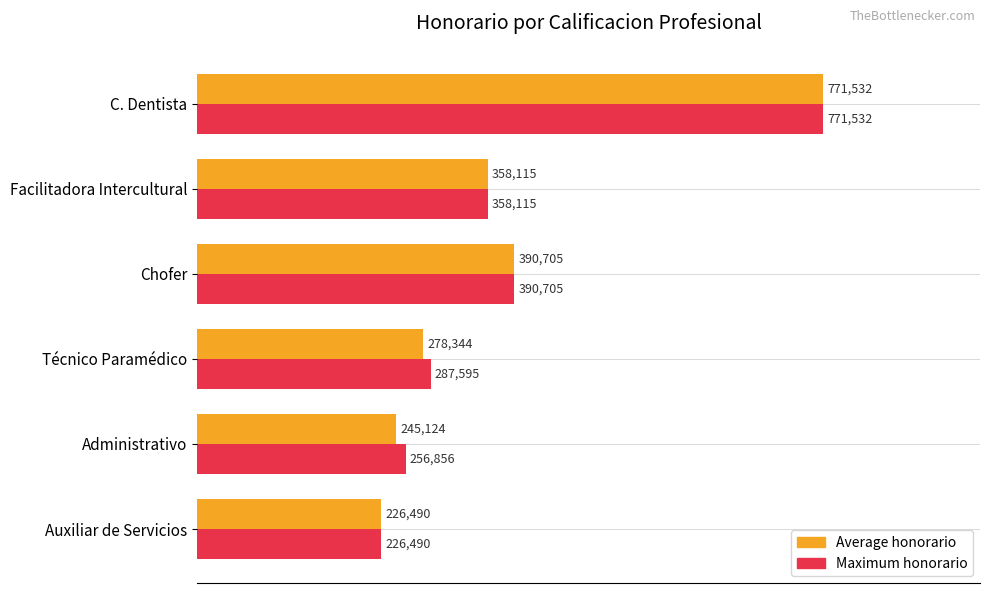

The Average honorario series shows 1156886 at C. Dentista. True or false?

False